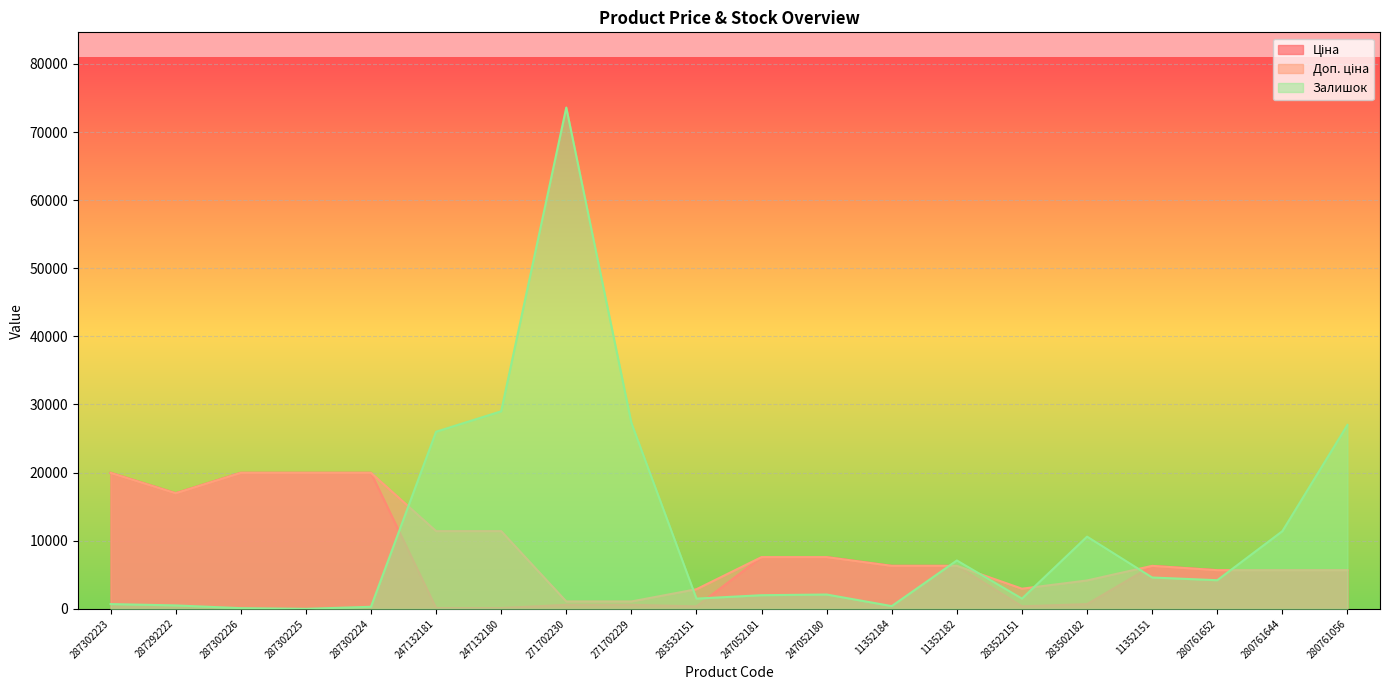

What is the spread (max minus min) of values at 11352151?

1708.8